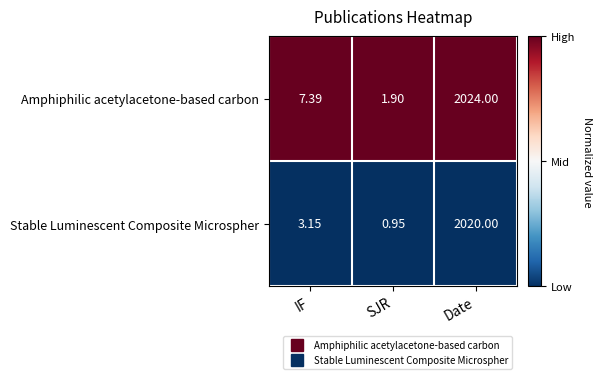

List the series in order of their peak value, highest first.

Amphiphilic acetylacetone-based carbon, Stable Luminescent Composite Microspher